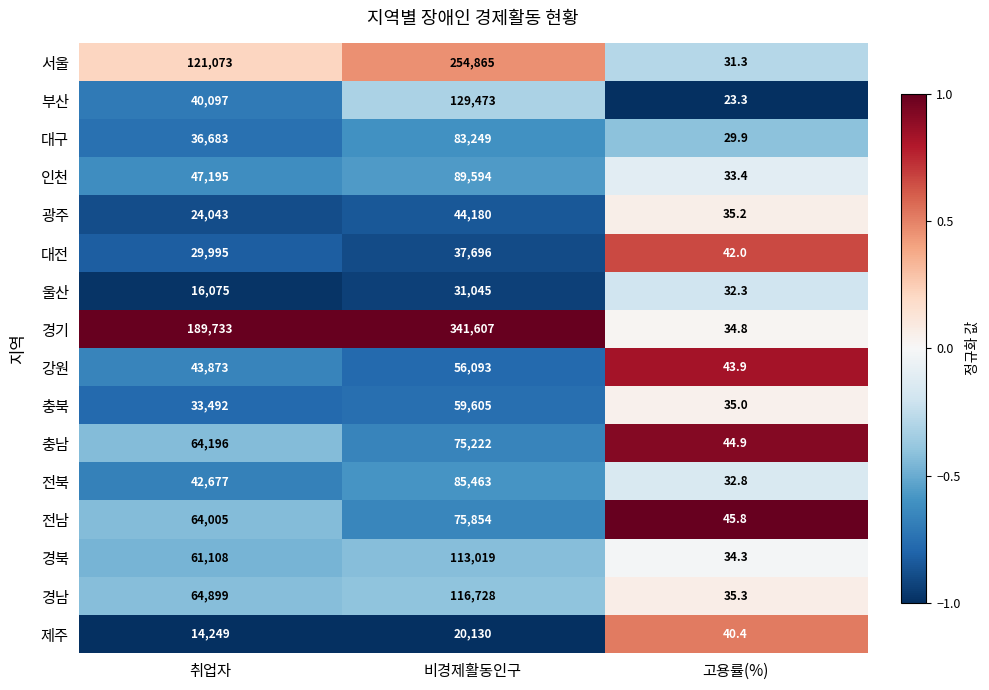

What is the lowest value of the 울산 series?

32.3